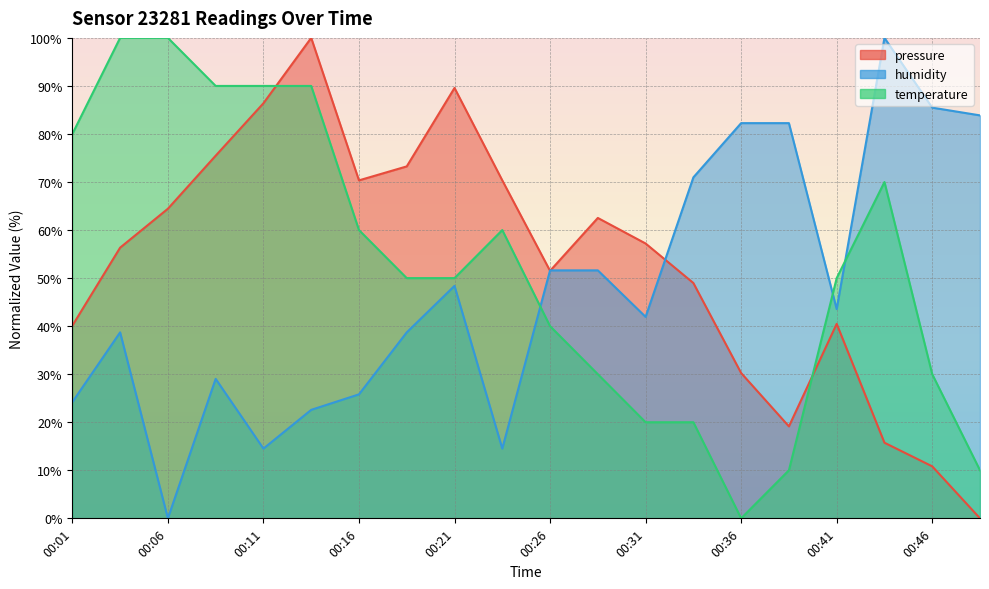

Rank the series by their maximum value, from lowest to highest.

pressure, humidity, temperature